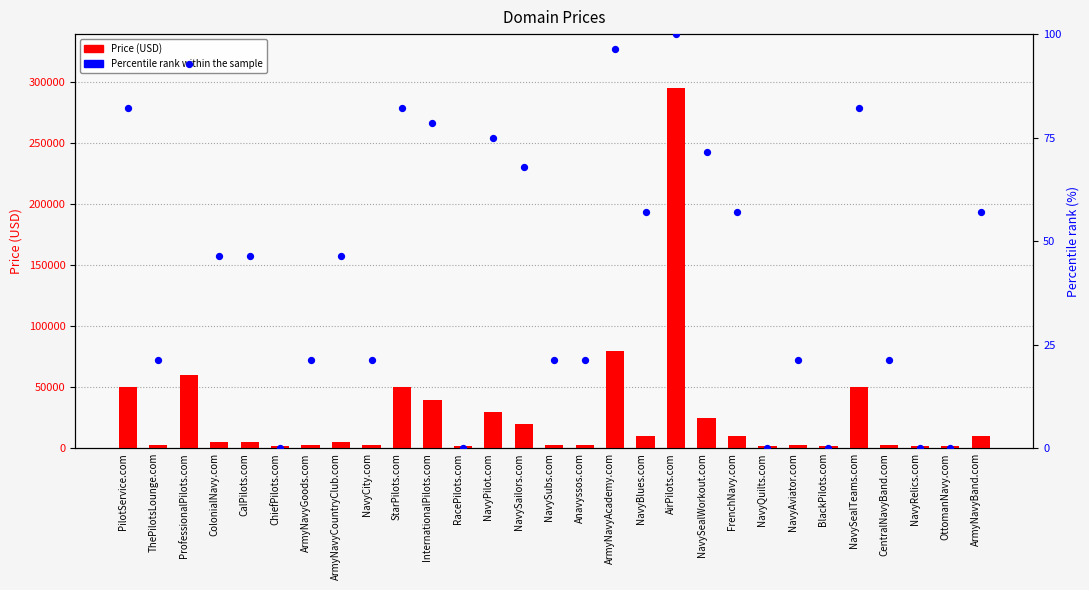

Is the value of Percentile rank within the sample at NavySailors.com greater than the value of Price (USD) at CalPilots.com?

No